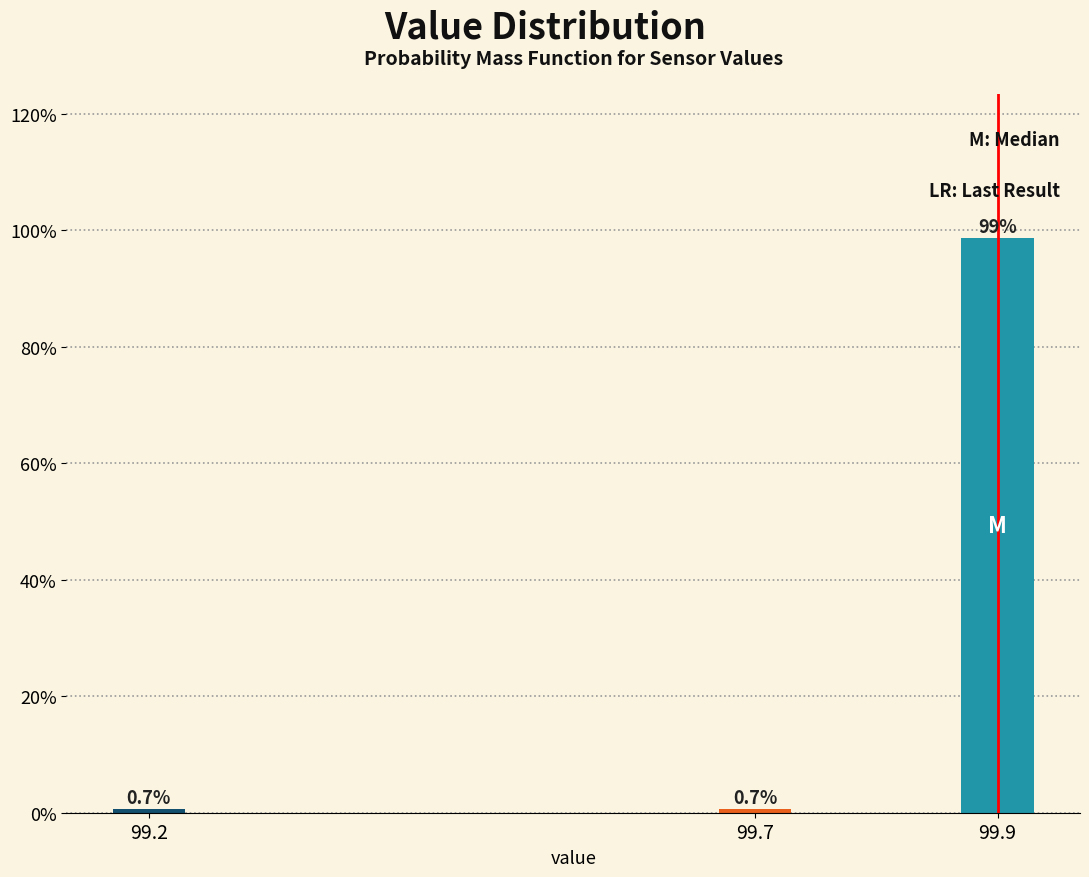

Reading left to right, transcribe all the data shown in this chart.

0.7	0.7	98.7